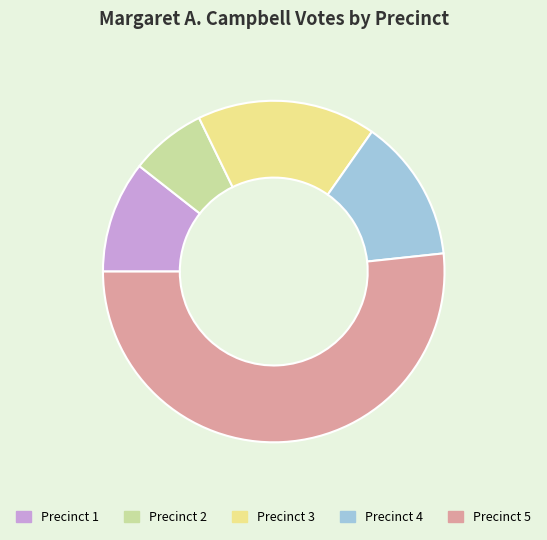

Which category has the smallest portion of the pie?

Precinct 2